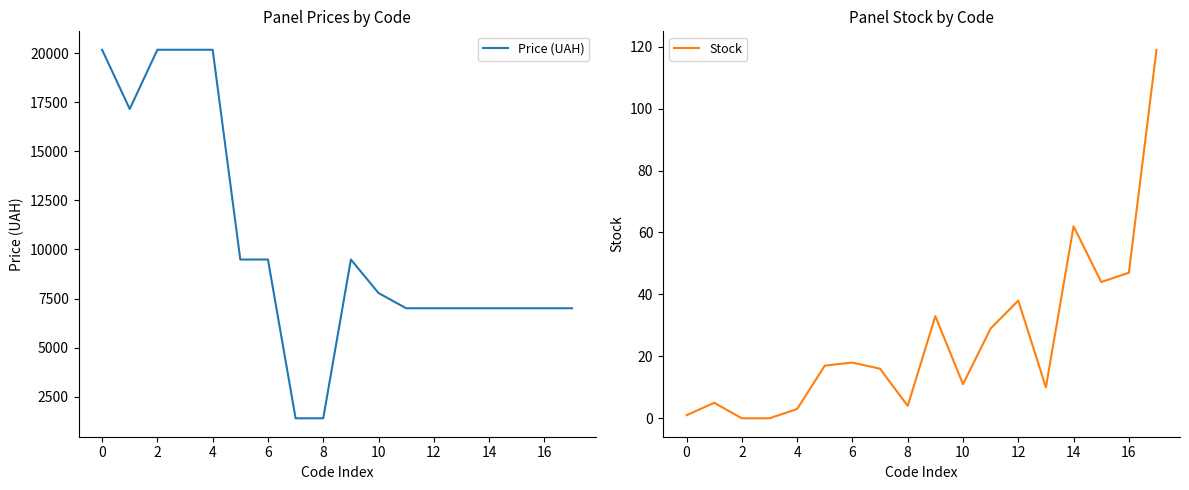

What value does the Price (UAH) series have at 6?

9488.2